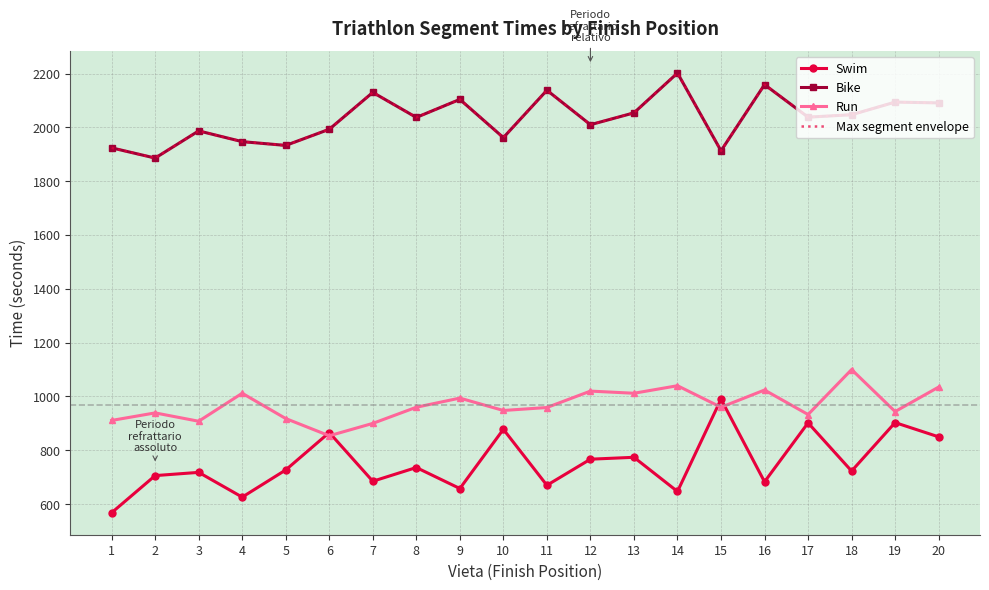

How many lines are shown in the chart?

4